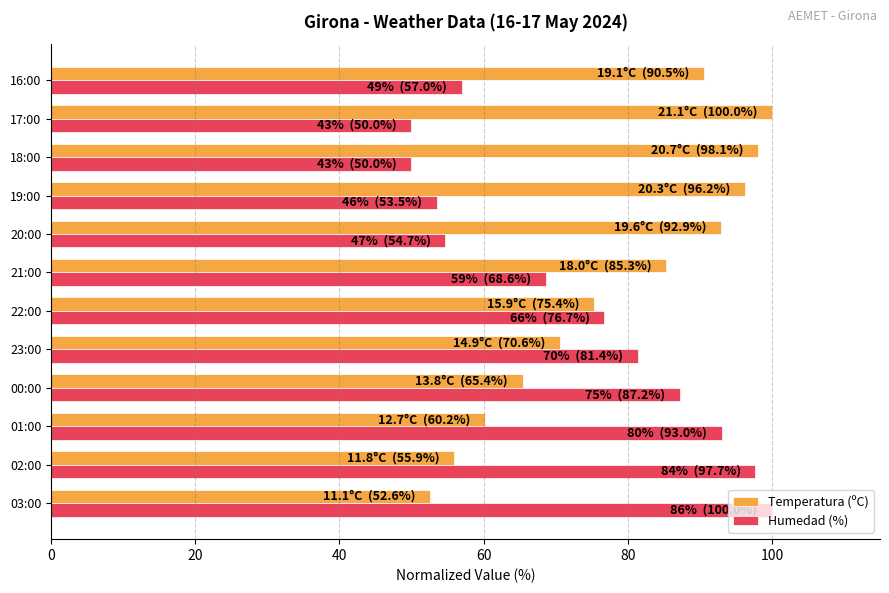

List the series in order of their overall mean, highest first.

Temperatura (ºC), Humedad (%)